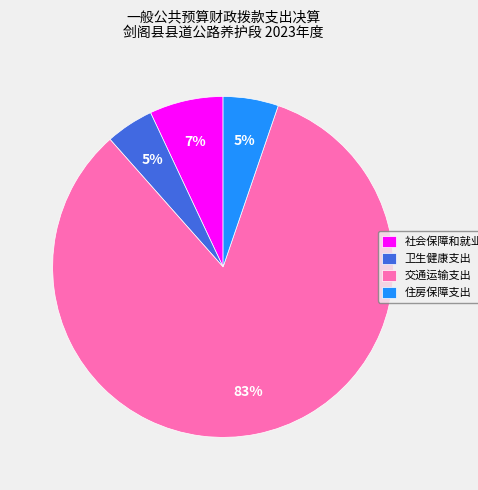

What percentage is the 住房保障支出 slice, to the nearest percent?

5%